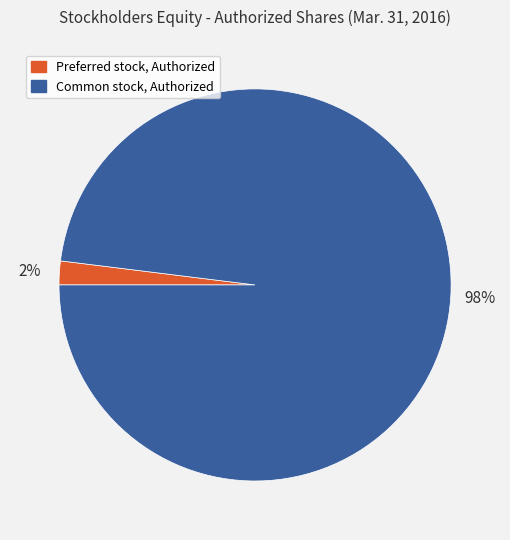

To the nearest percent, what is the difference between the largest and smallest slice percentages?

96%